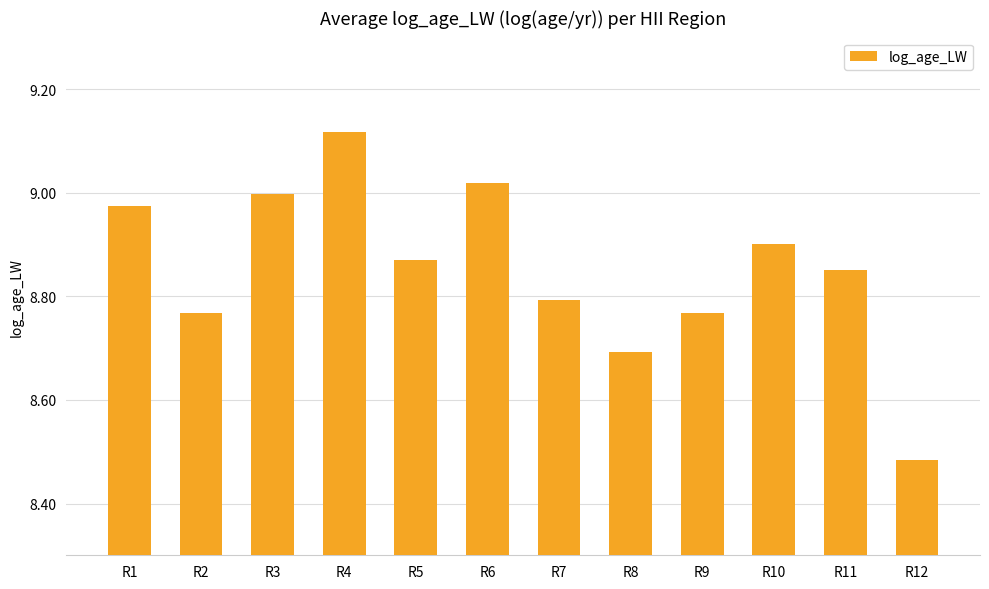

Is it true that the value at R3 is 9.0?

True